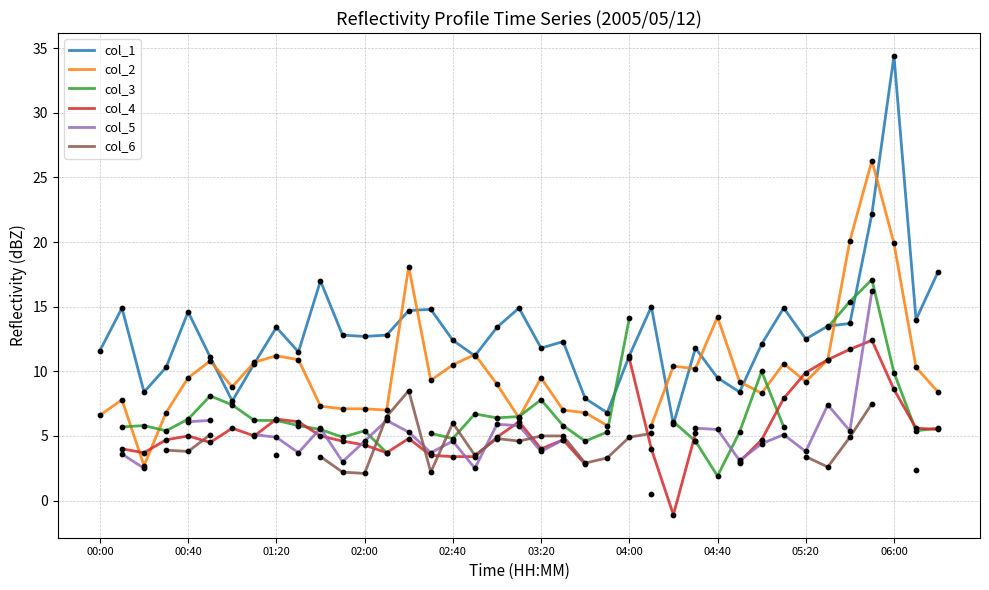

What are all the series names shown in the legend?

col_1, col_2, col_3, col_4, col_5, col_6